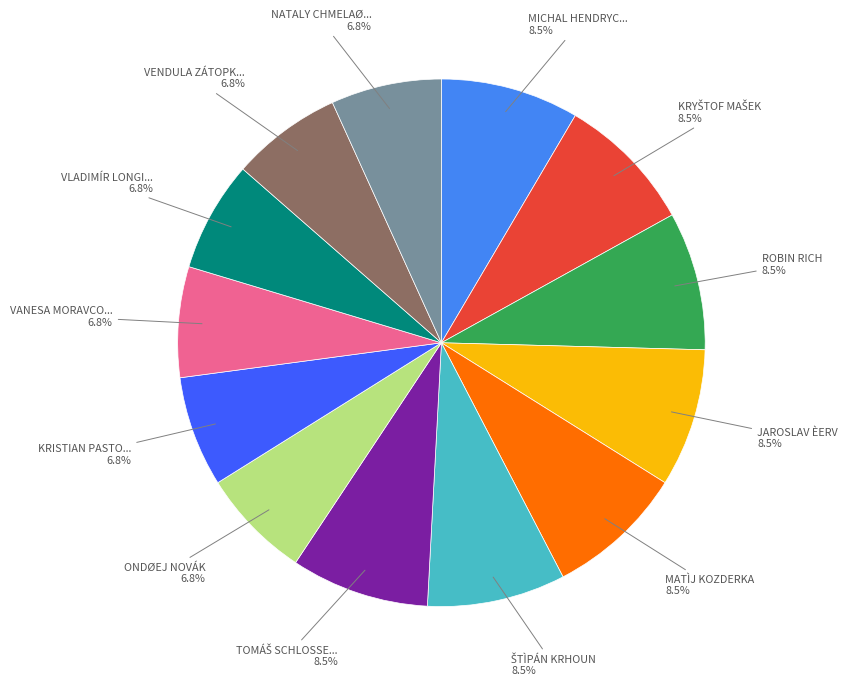

Count the number of slices in the pie.

13